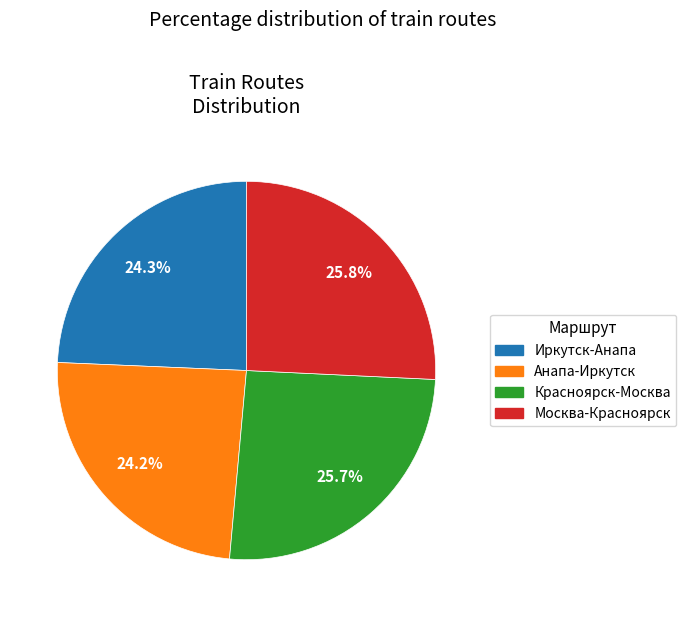

How many segments does this pie chart have?

4